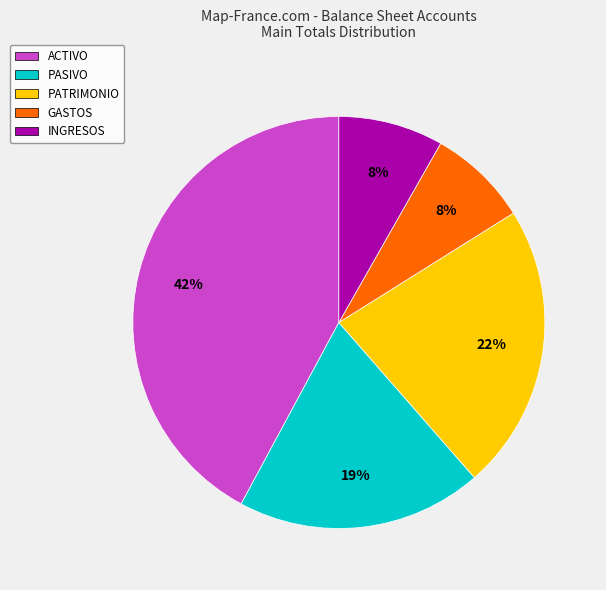

Is ACTIVO the majority of the pie?

No